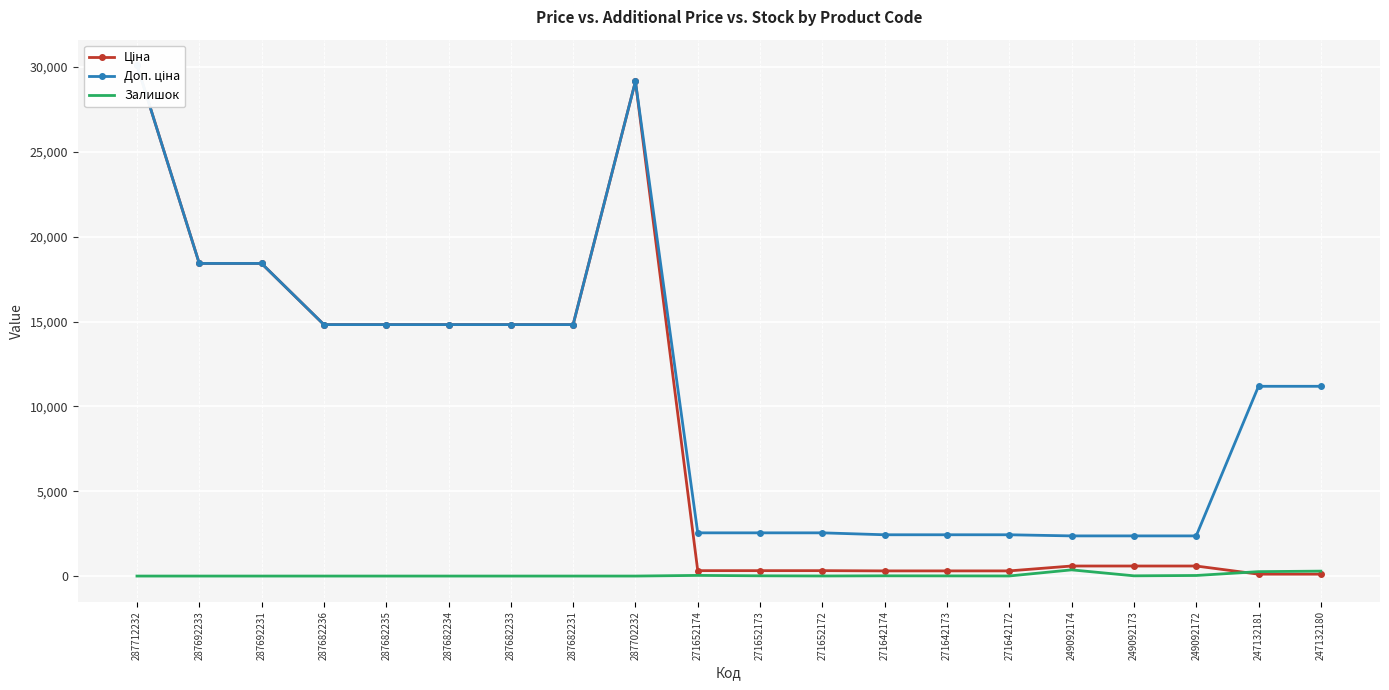

Reading right to left, what are all the values shown in this chart?

Ціна: 111.8	111.8	591.6	591.6	591.6	304.1	304.1	304.1	318.3	318.3	318.3	29152.3	14817.6	14817.6	14817.6	14817.6	14817.6	18420.9	18420.9	30102.8
Доп. ціна: 11182.0	11182.0	2366.5	2366.5	2366.5	2432.8	2432.8	2432.8	2546.4	2546.4	2546.4	29152.3	14817.6	14817.6	14817.6	14817.6	14817.6	18420.9	18420.9	30102.8
Залишок: 290.0	260.0	33.0	14.0	365.0	5.0	10.0	14.0	5.0	15.0	38.0	0.0	0.0	0.0	0.0	0.0	0.0	0.0	0.0	0.0